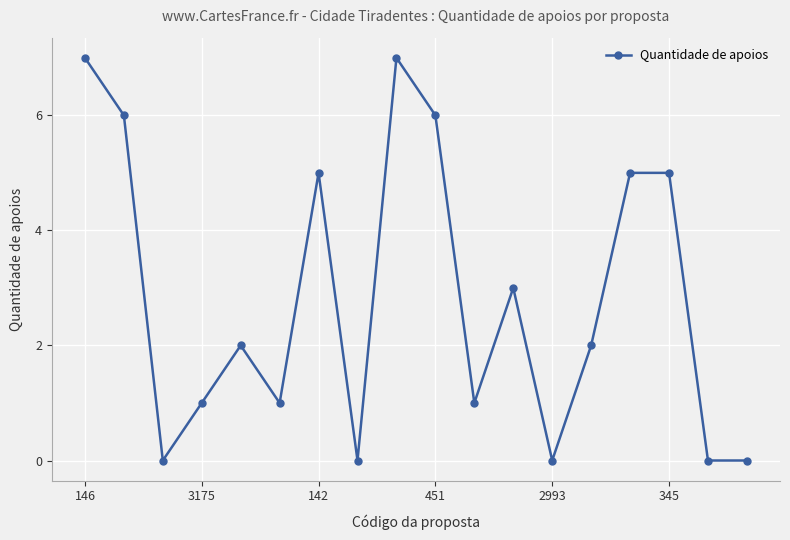

What is the average value?

3